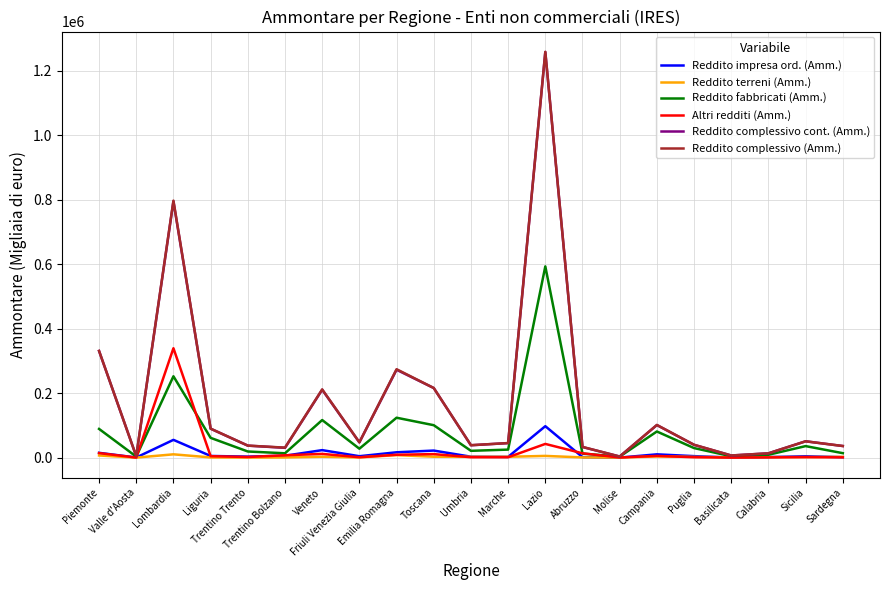

Is the value of Reddito fabbricati (Amm.) at Calabria greater than the value of Reddito impresa ord. (Amm.) at Toscana?

No